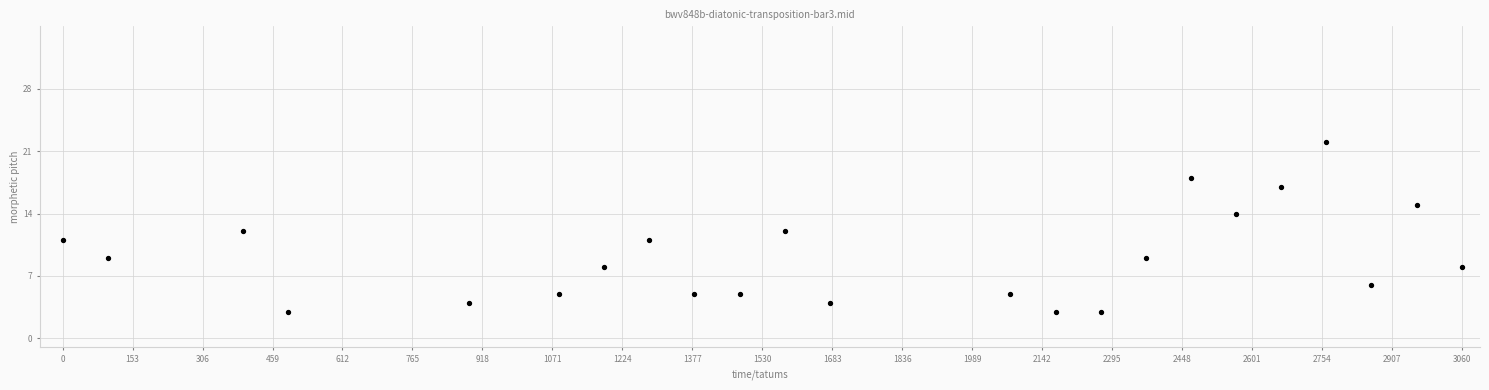

What is the range of Y values (max minus min)?

19